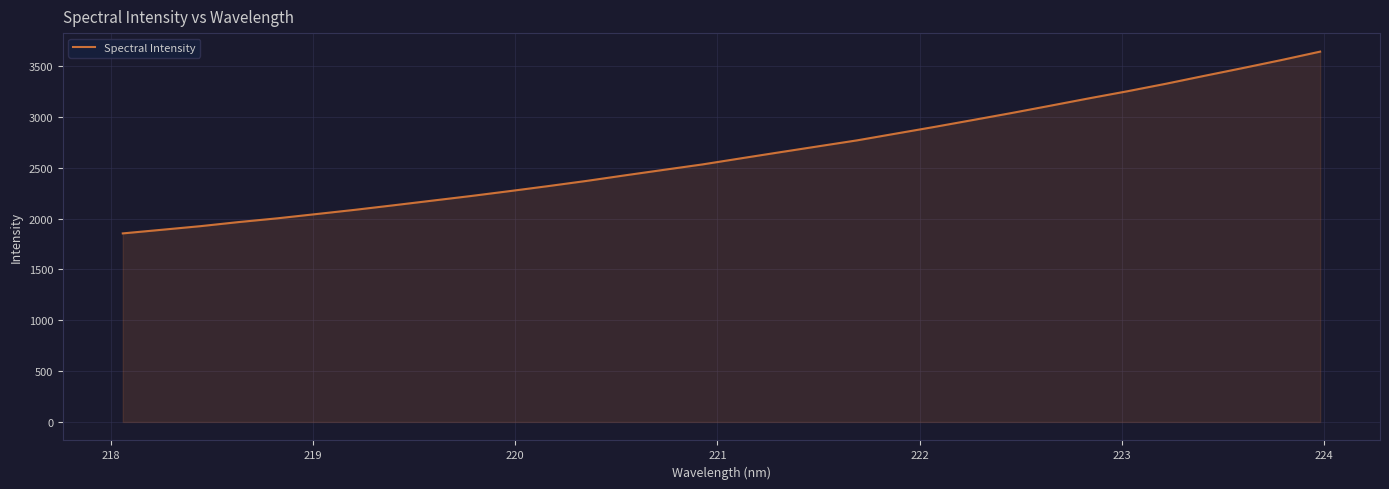

What is the minimum value shown in the chart?

1853.8